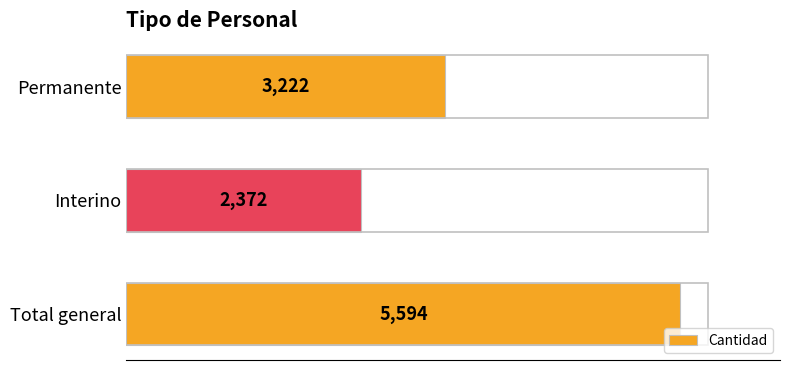

Read the value at Total general, to the nearest 10.

5590